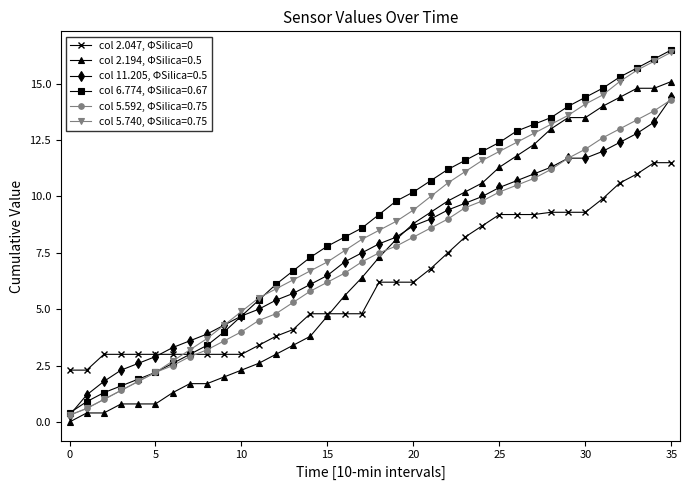

What is the value of the col 11.205, ΦSilica=0.5 point at the 18th from the left?

7.5